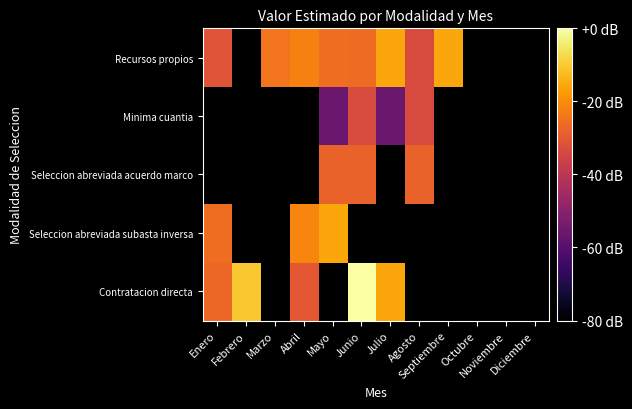

The Recursos propios series shows 72360918.8 at Agosto. True or false?

False